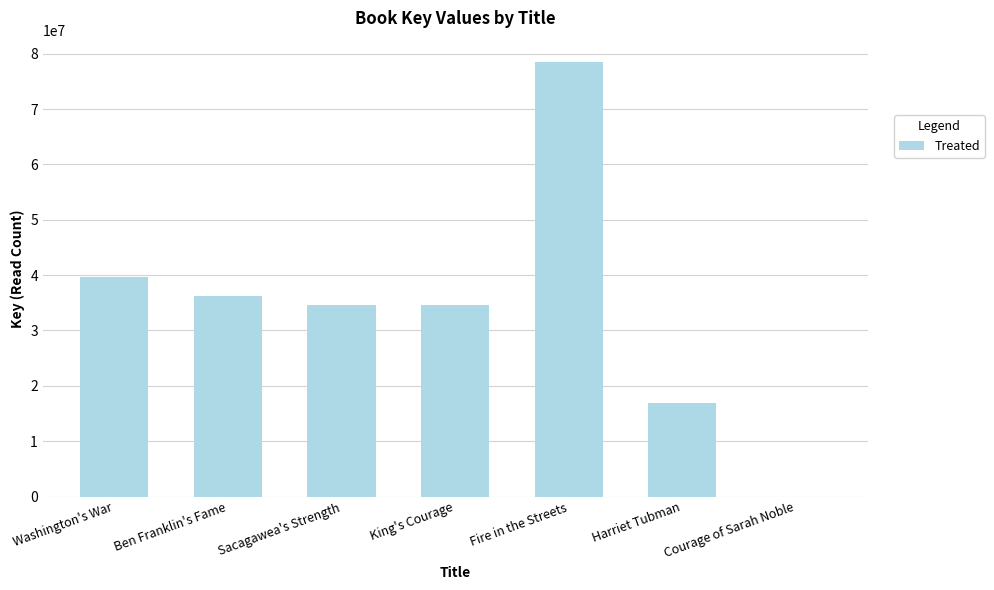

The chart shows a value of 5167 at Courage of Sarah Noble. True or false?

True